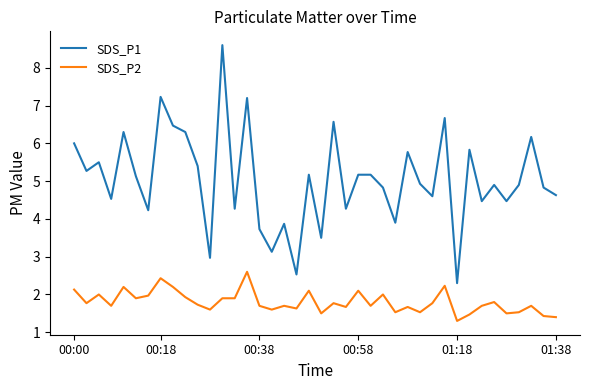

Reading right to left, transcribe all the data shown in this chart.

SDS_P1: 4.6	4.8	6.2	4.9	4.5	4.9	4.5	5.8	2.3	6.7	4.6	4.9	5.8	3.9	4.8	5.2	5.2	4.3	6.6	3.5	5.2	2.5	3.9	3.1	3.7	7.2	4.3	8.6	3.0	5.4	6.3	6.5	7.2	4.2	5.1	6.3	4.5	5.5	5.3	6.0
SDS_P2: 1.4	1.4	1.7	1.5	1.5	1.8	1.7	1.5	1.3	2.2	1.8	1.5	1.7	1.5	2.0	1.7	2.1	1.7	1.8	1.5	2.1	1.6	1.7	1.6	1.7	2.6	1.9	1.9	1.6	1.7	1.9	2.2	2.4	2.0	1.9	2.2	1.7	2.0	1.8	2.1